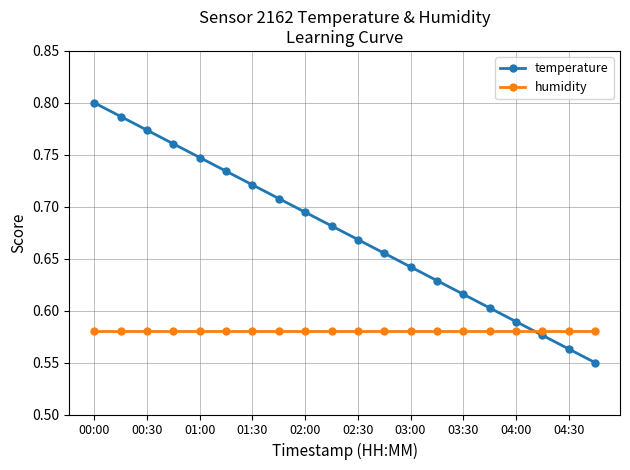

Count the temperature values in the range 0 to 1.

20